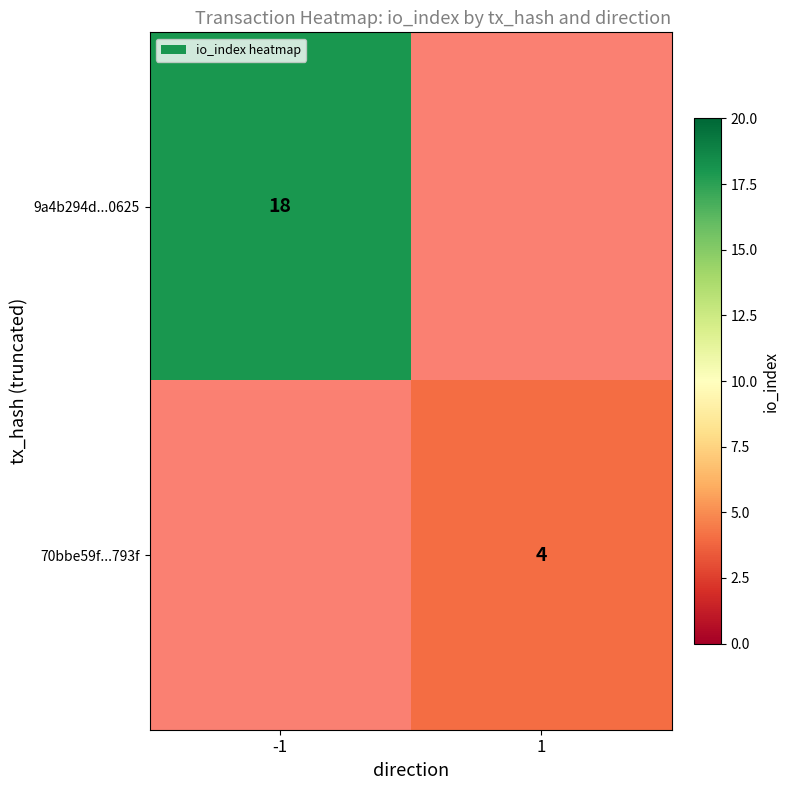

True or false: 9a4b294d...0625 has a value of 26 at -1.

False